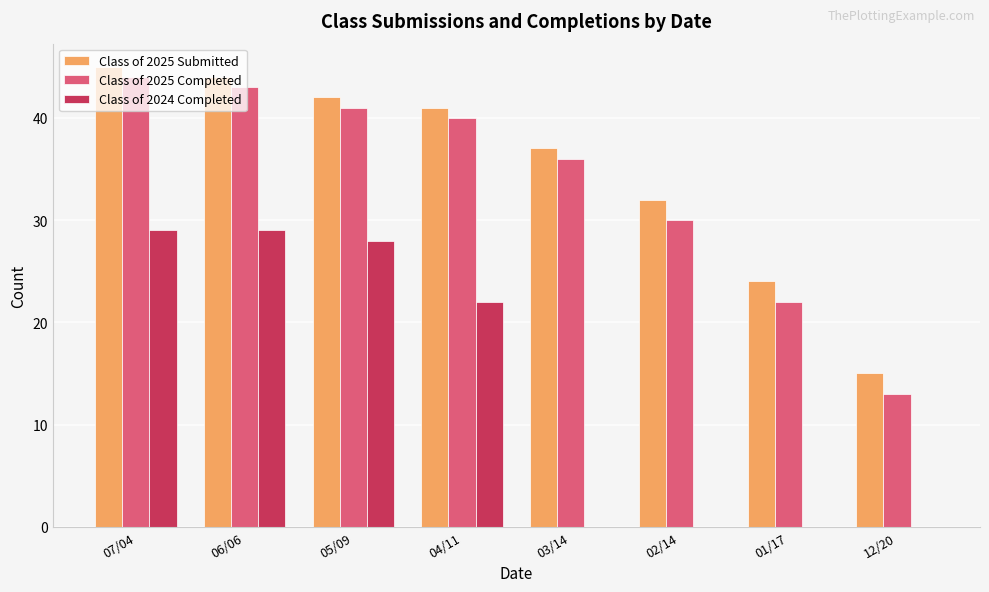

The value of Class of 2025 Completed at 05/09 is 29. True or false?

False